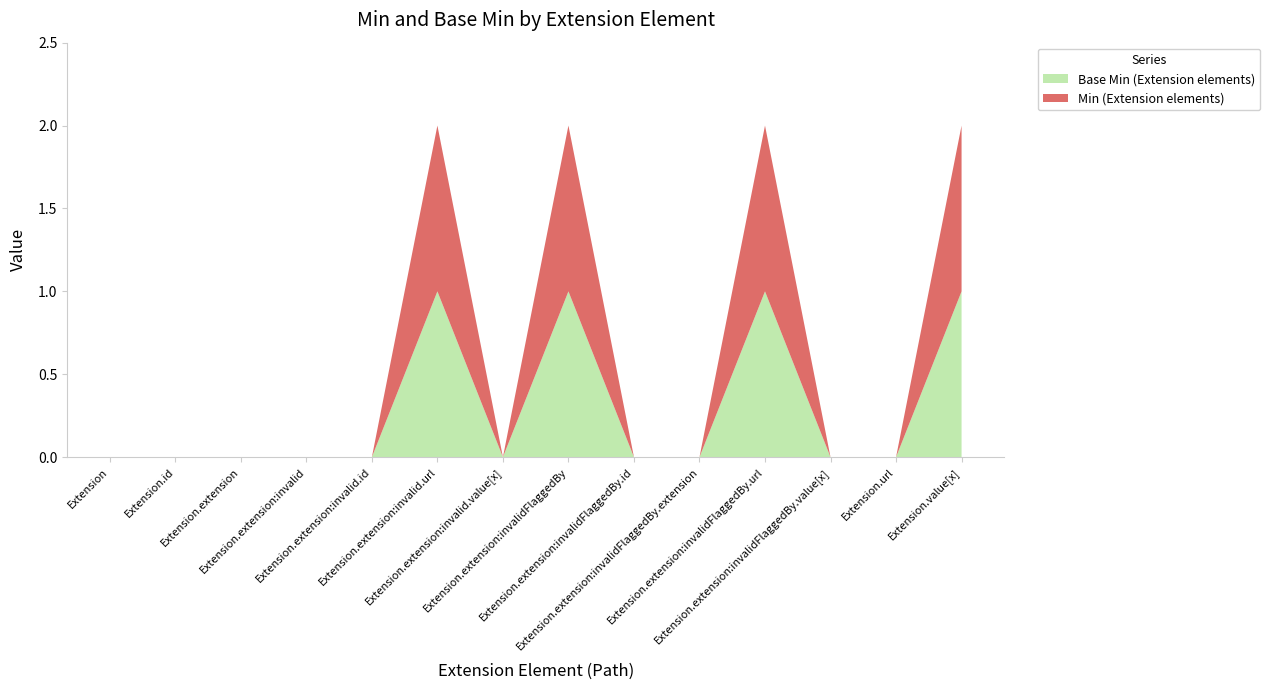

Reading left to right, transcribe all the data shown in this chart.

Base Min (Extension elements): Extension=0	Extension.id=0	Extension.extension=0	Extension.extension:invalid=0	Extension.extension:invalid.id=0	Extension.extension:invalid.url=1	Extension.extension:invalid.value[x]=0	Extension.extension:invalidFlaggedBy=1	Extension.extension:invalidFlaggedBy.id=0	Extension.extension:invalidFlaggedBy.extension=0	Extension.extension:invalidFlaggedBy.url=1	Extension.extension:invalidFlaggedBy.value[x]=0	Extension.url=0	Extension.value[x]=1
Min (Extension elements): Extension=0	Extension.id=0	Extension.extension=0	Extension.extension:invalid=0	Extension.extension:invalid.id=0	Extension.extension:invalid.url=1	Extension.extension:invalid.value[x]=0	Extension.extension:invalidFlaggedBy=1	Extension.extension:invalidFlaggedBy.id=0	Extension.extension:invalidFlaggedBy.extension=0	Extension.extension:invalidFlaggedBy.url=1	Extension.extension:invalidFlaggedBy.value[x]=0	Extension.url=0	Extension.value[x]=1